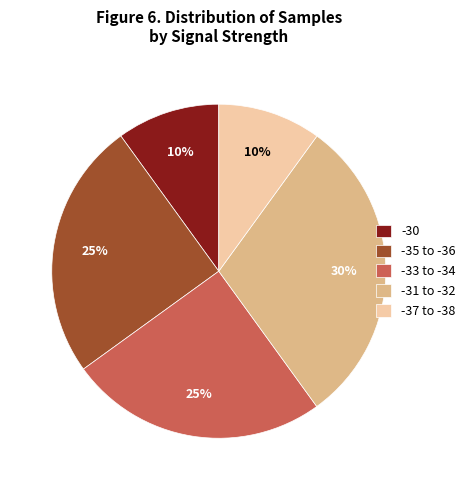

Approximately how many times larger is the value at -35 to -36 compared to -37 to -38?

2.5